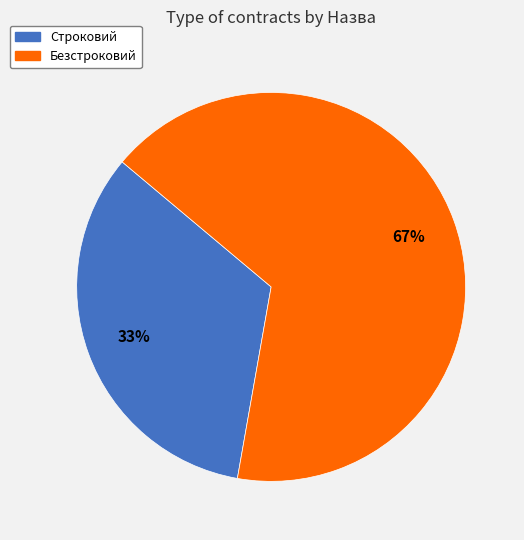

Is the sum of Безстроковий and Строковий greater than half?

Yes